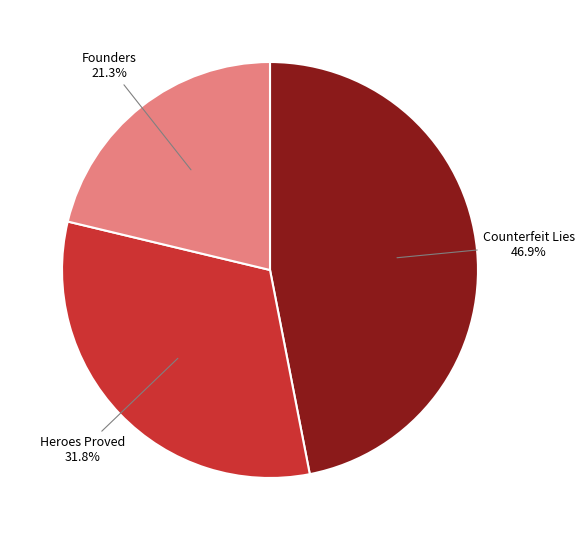

How many segments does this pie chart have?

3